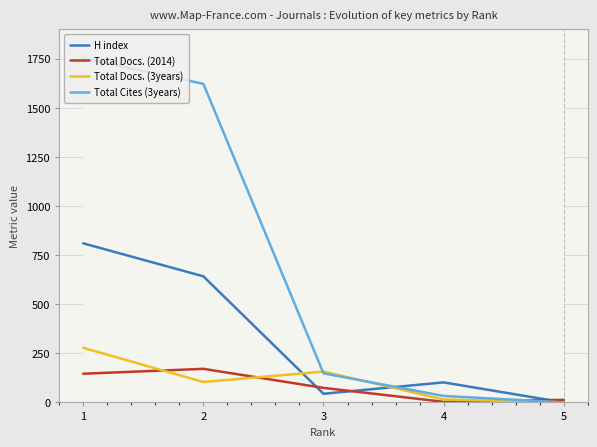

At which label does Total Cites (3years) first exceed 148?

1